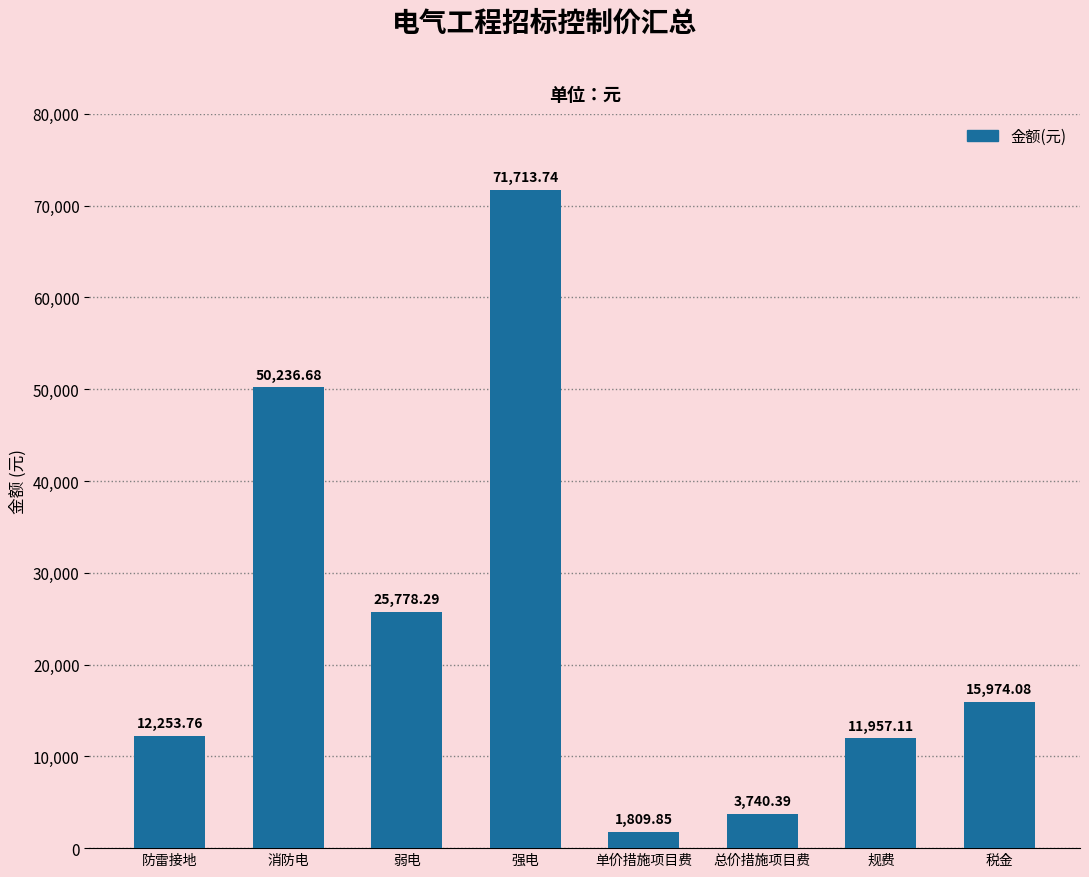

Rank the categories by value from highest to lowest.

强电, 消防电, 弱电, 税金, 防雷接地, 规费, 总价措施项目费, 单价措施项目费